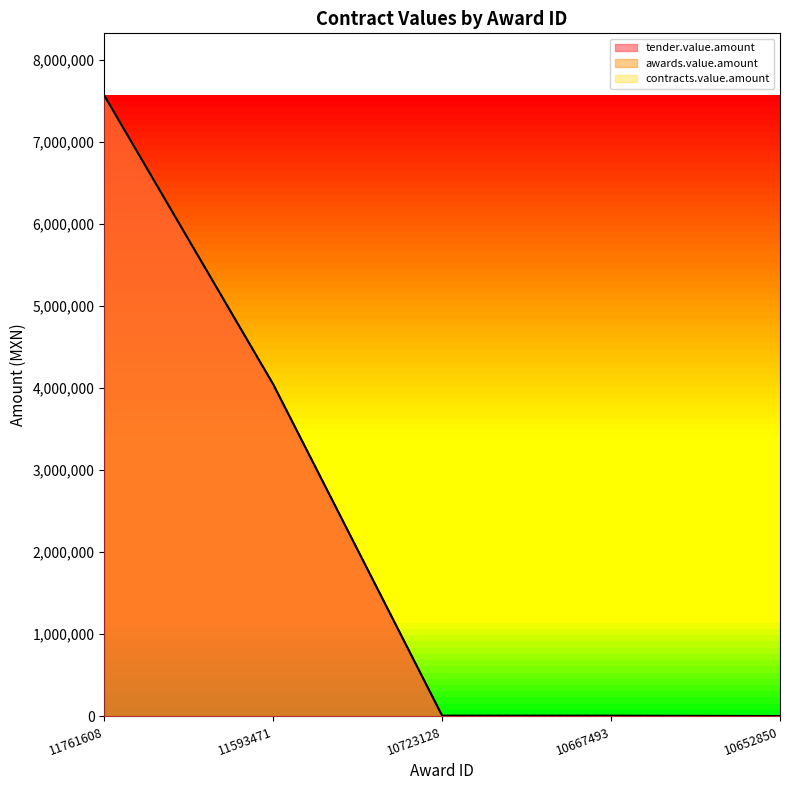

True or false: contracts.value.amount has more than 2 points higher than both neighbors.

False